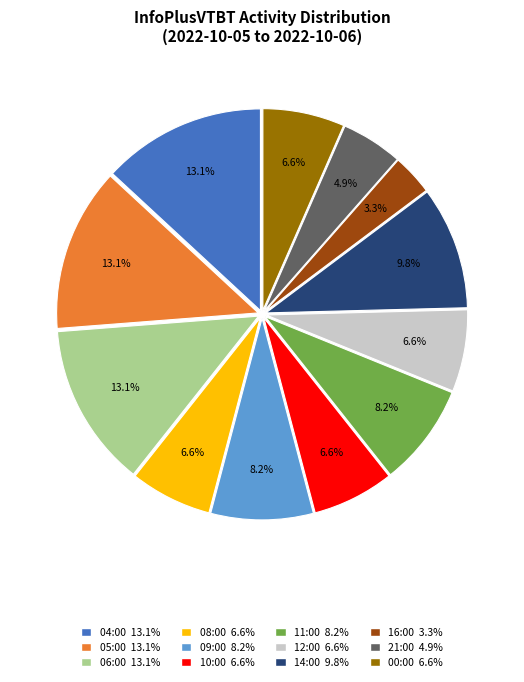

Is 06:00 the majority of the pie?

No